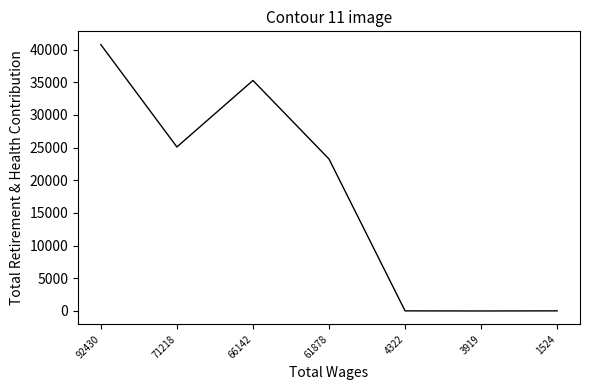

Between 4322 and 66142, which is larger?

66142